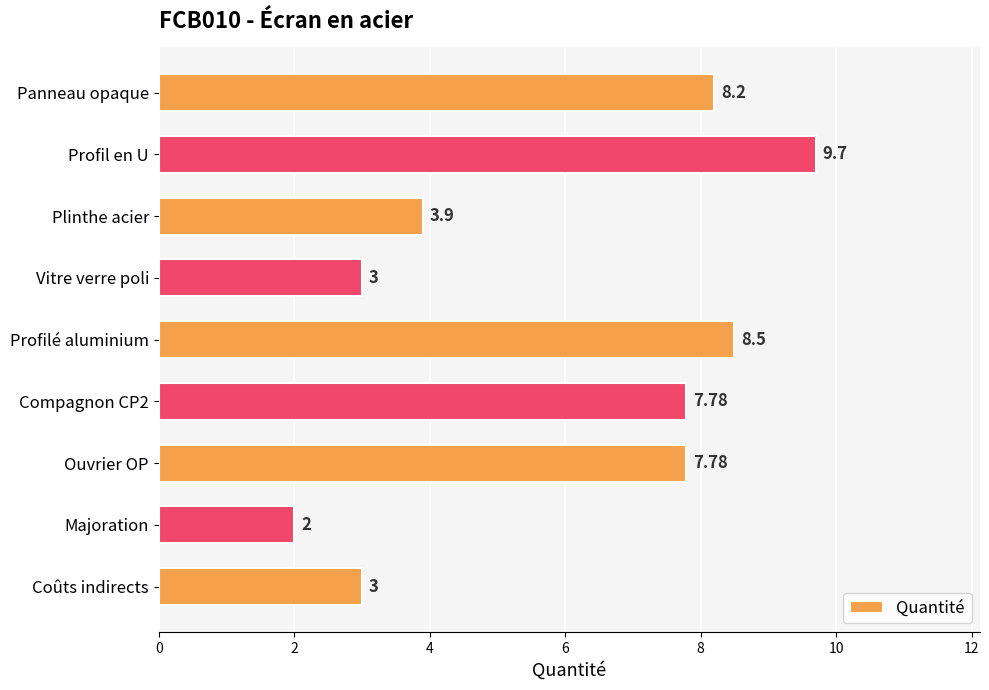

How many series are shown in this chart?

1